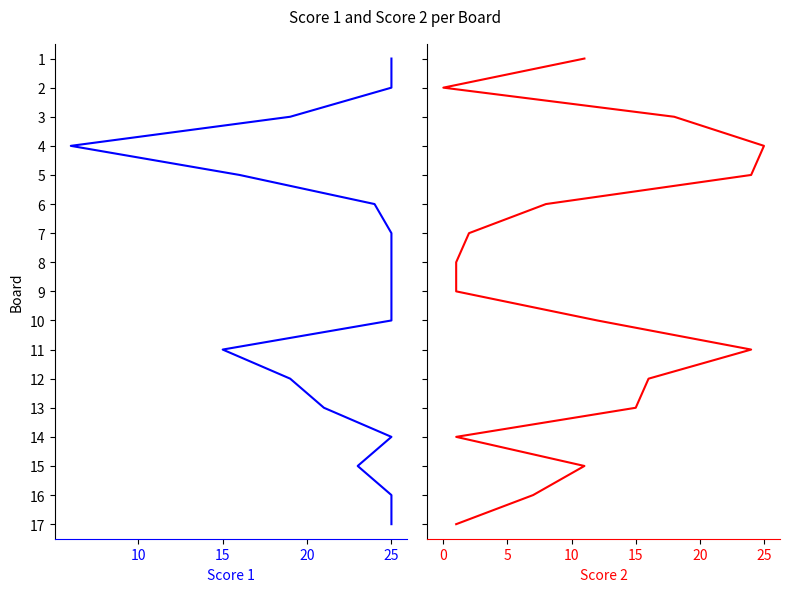

True or false: Score 1 and Score 2 cross at least once.

False